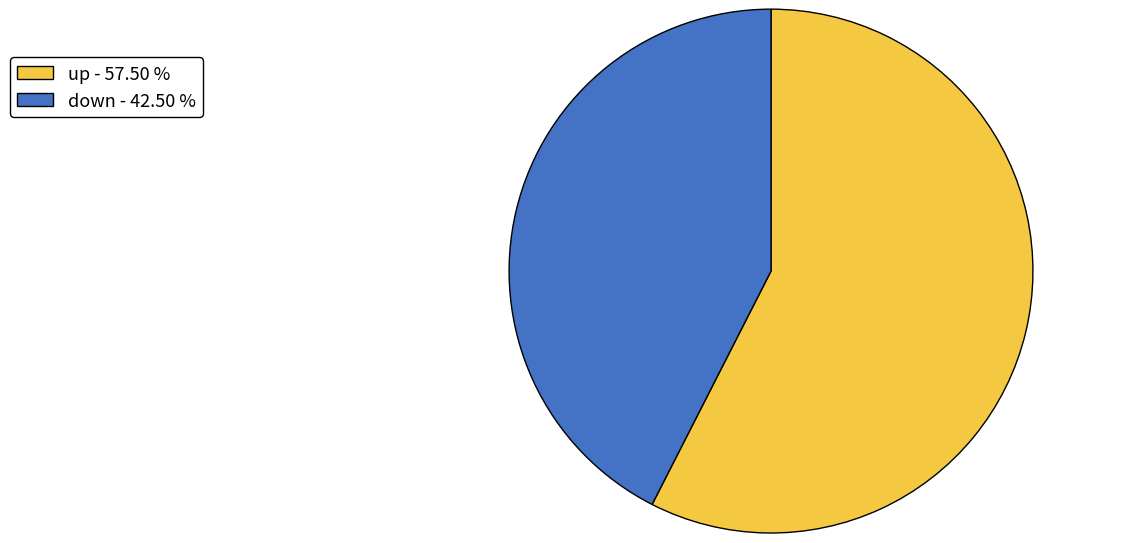

Is it true that up is 66% of the pie?

False